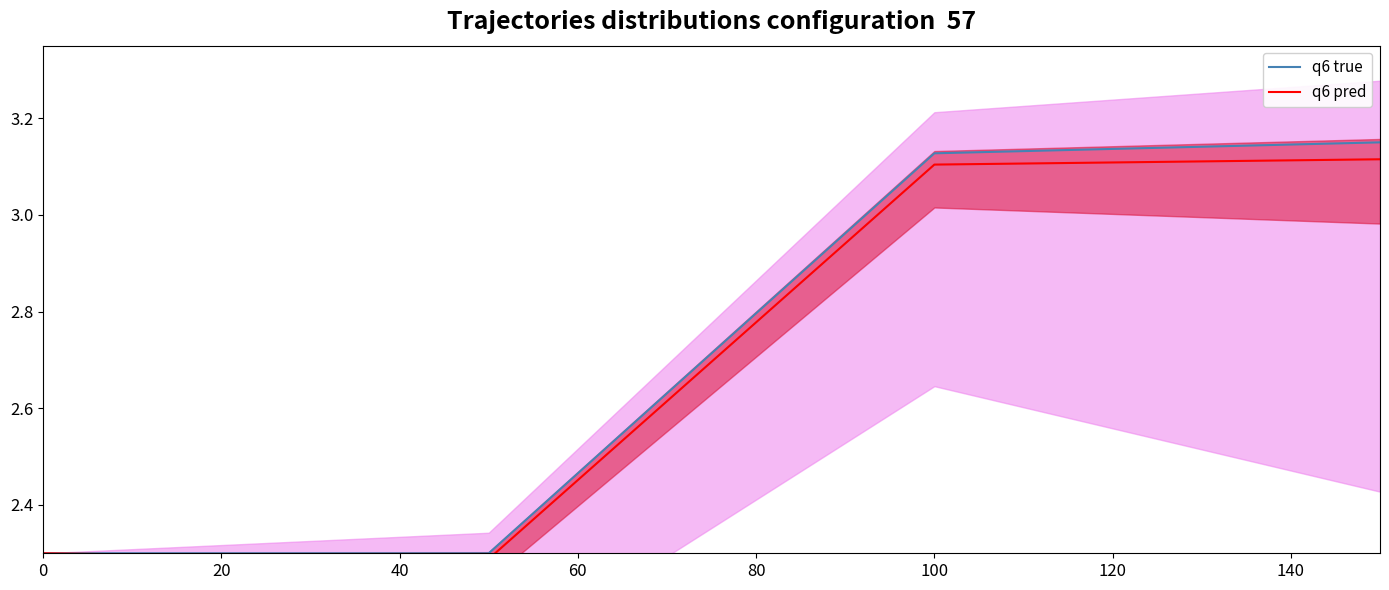

The q6 pred series shows 2.3 at 0. True or false?

True